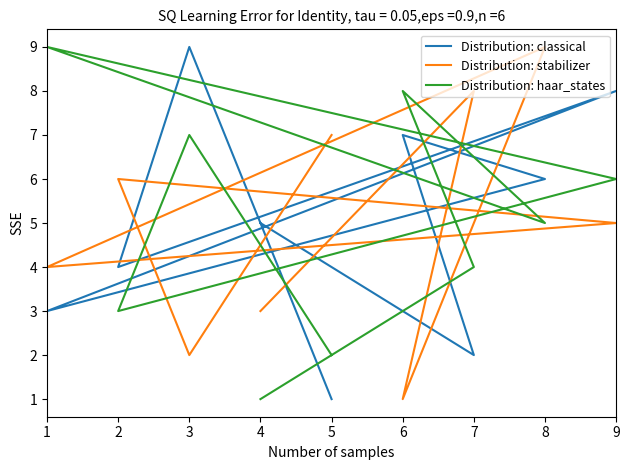

Is the value of Distribution: stabilizer at 6 greater than the value of Distribution: haar_states at 3?

No